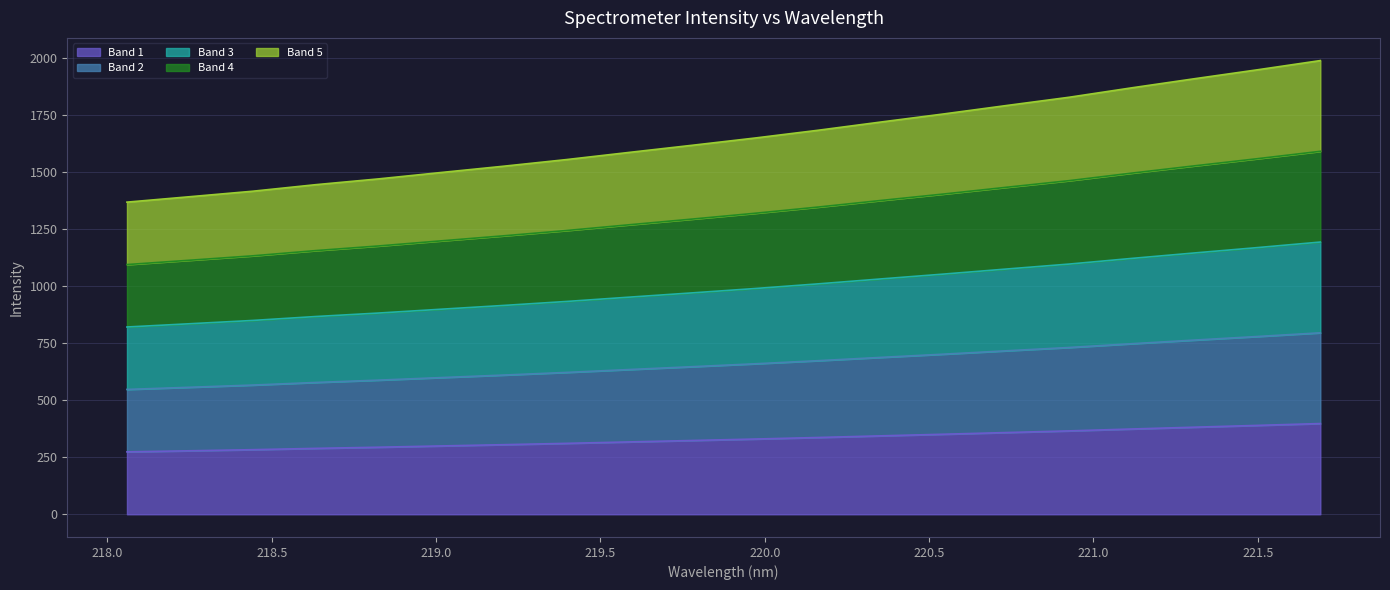

What position from the right is 220.9264?

5